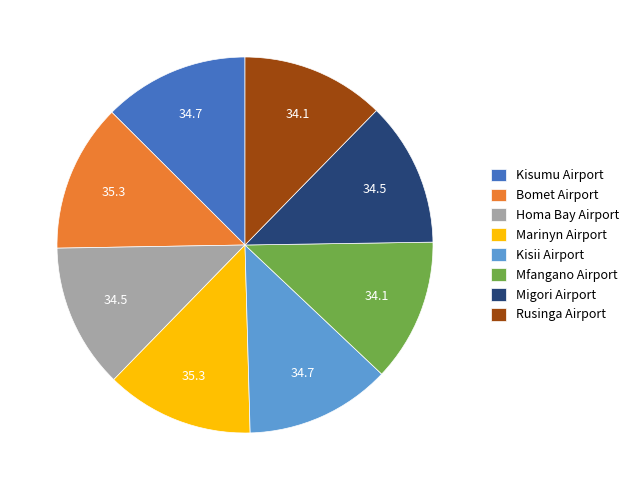

What is the ratio of the value at Migori Airport to the value at Rusinga Airport?

1.0